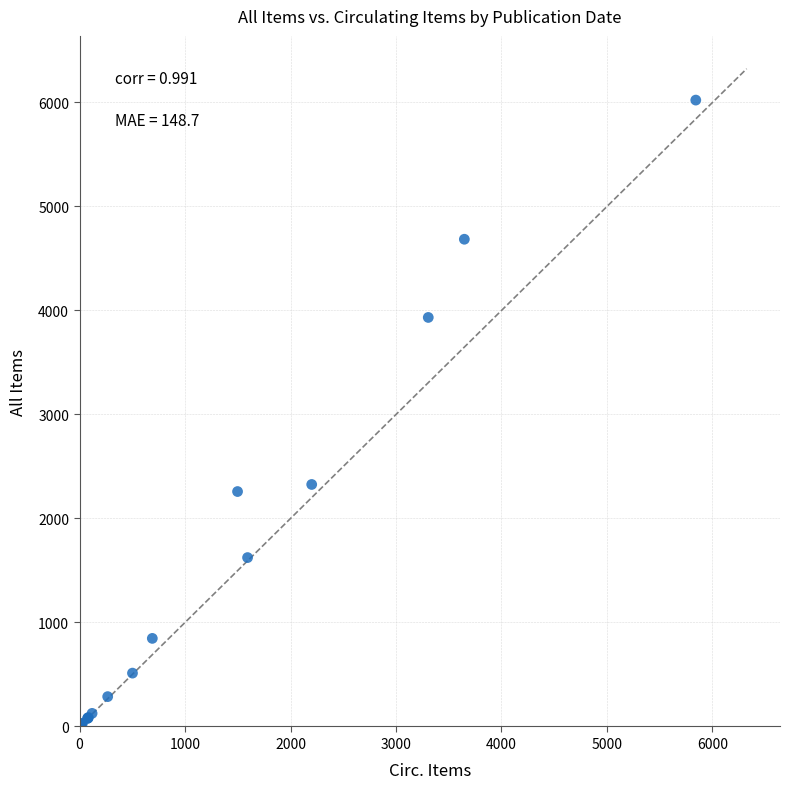

What Y value in the scatter plot is closest to 3012?

2327